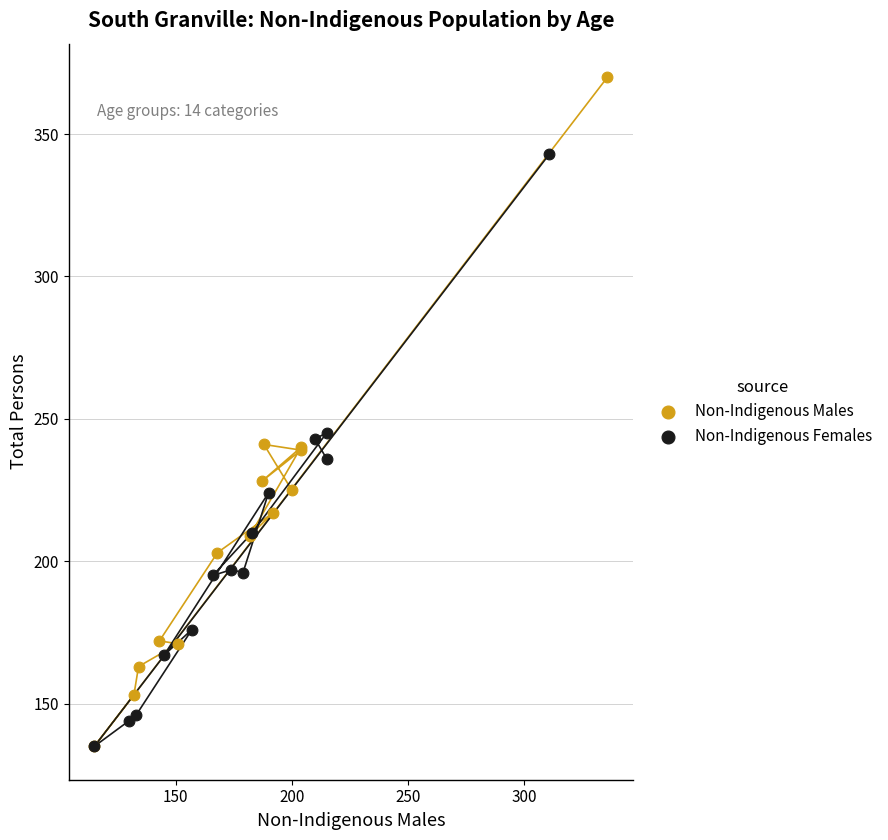

Which series contains the highest Y value?

Non-Indigenous Males